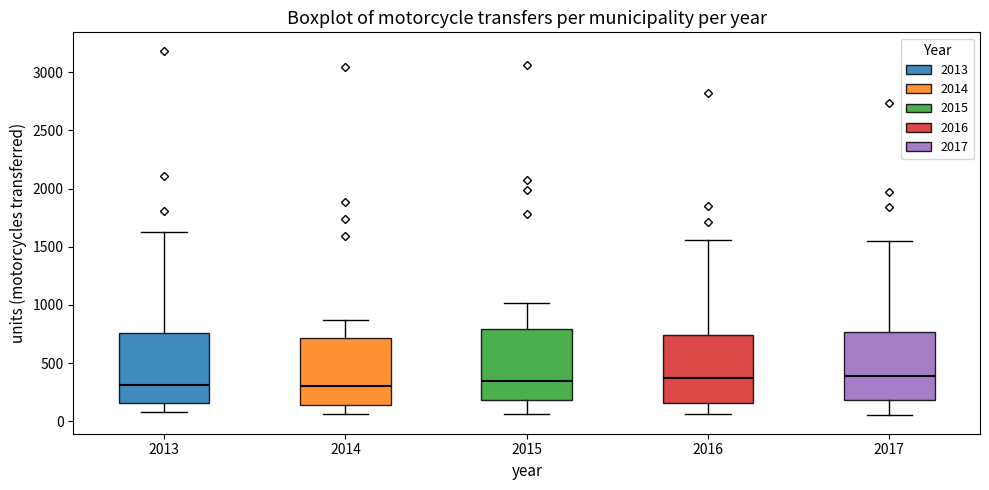

Where does the upper whisker of the box at x = 2015 end on the y-axis? The values are not printed on the chart, so give them approximately, as read against the axis.

1000